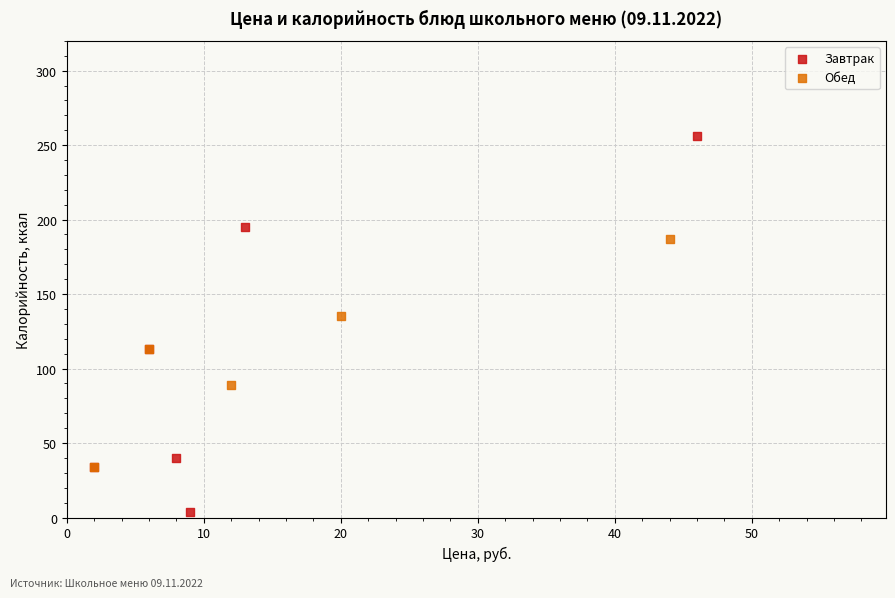

What are all the series names shown in the legend?

Завтрак, Обед